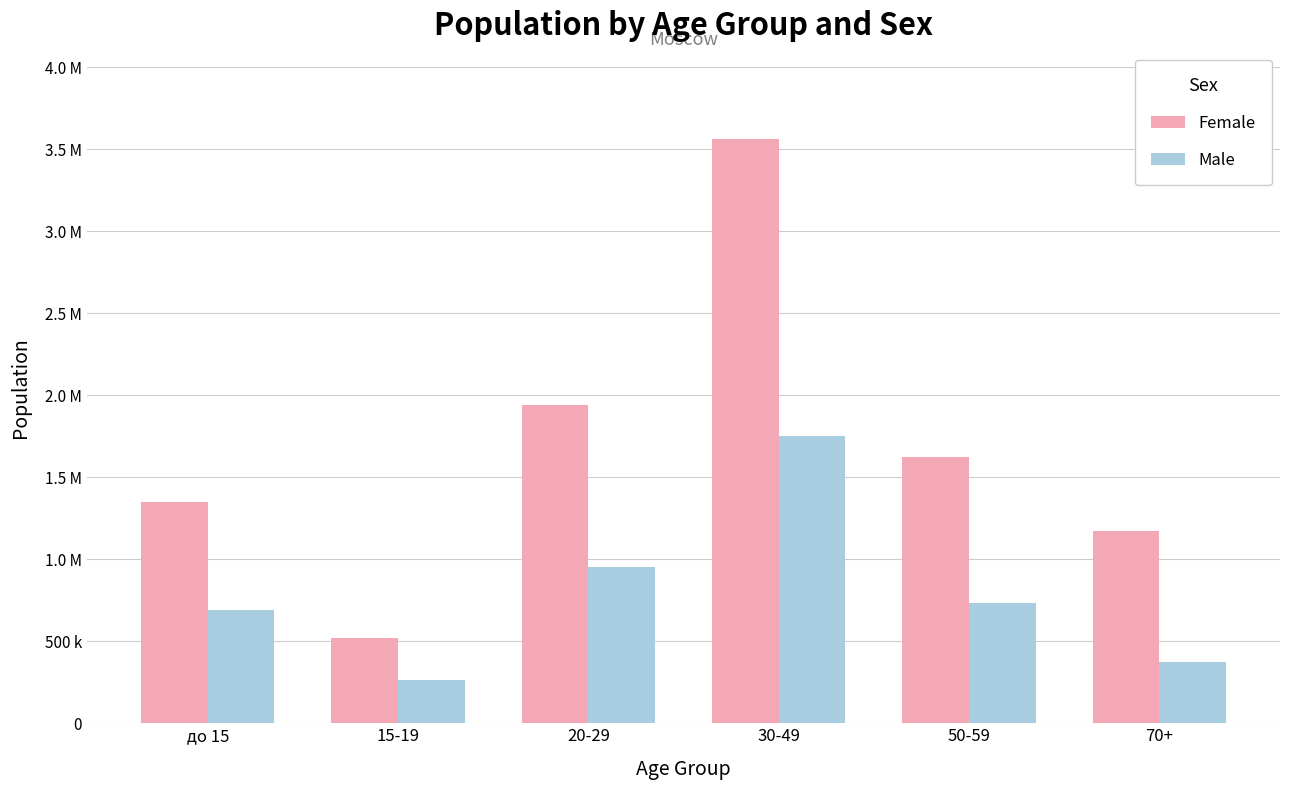

Reading left to right, transcribe all the data shown in this chart.

Female: 1349142	519663	1942966	3561480	1622648	1172519
Male: 690505	264199	953961	1751871	732387	371789